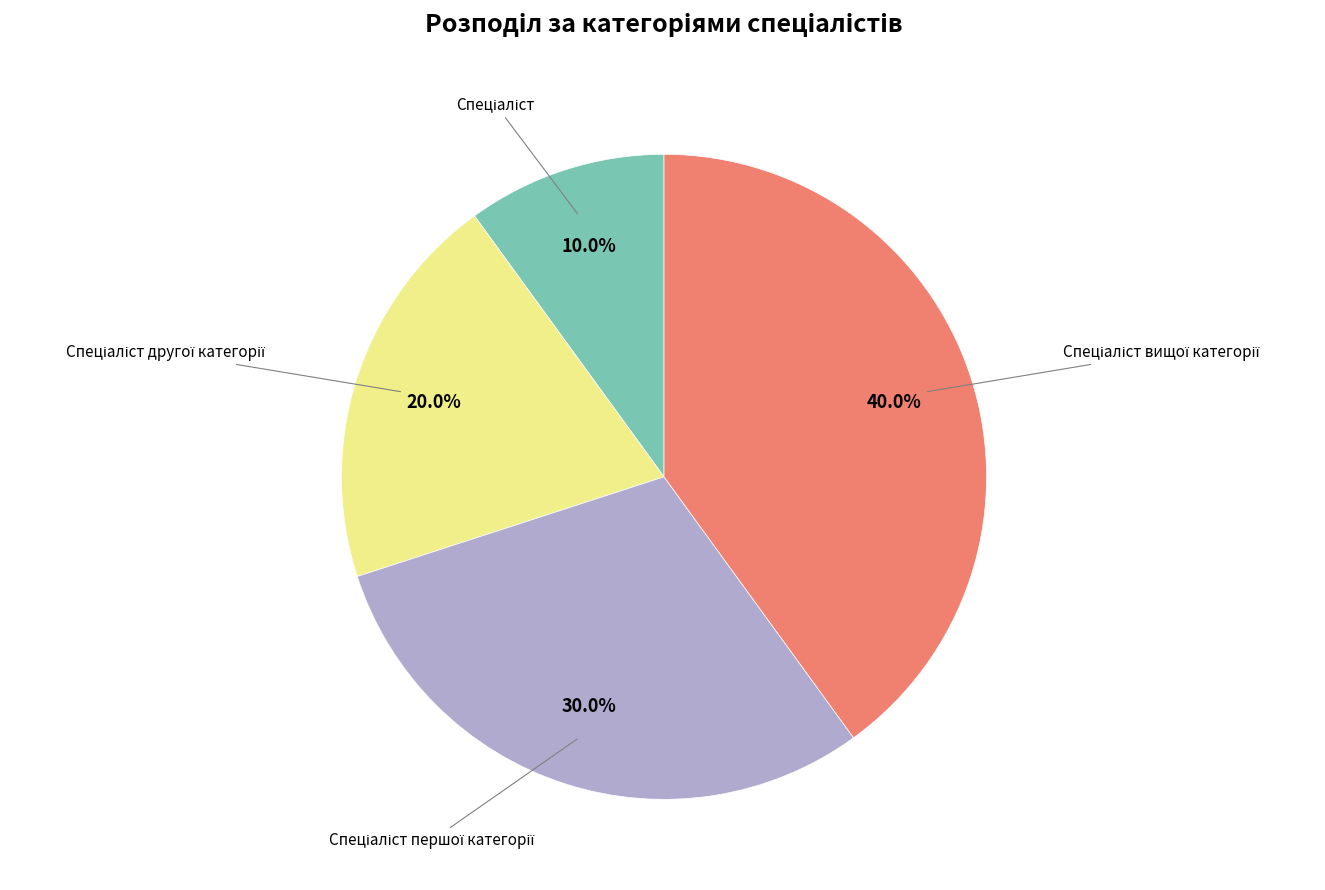

Is there a majority slice in this chart?

No